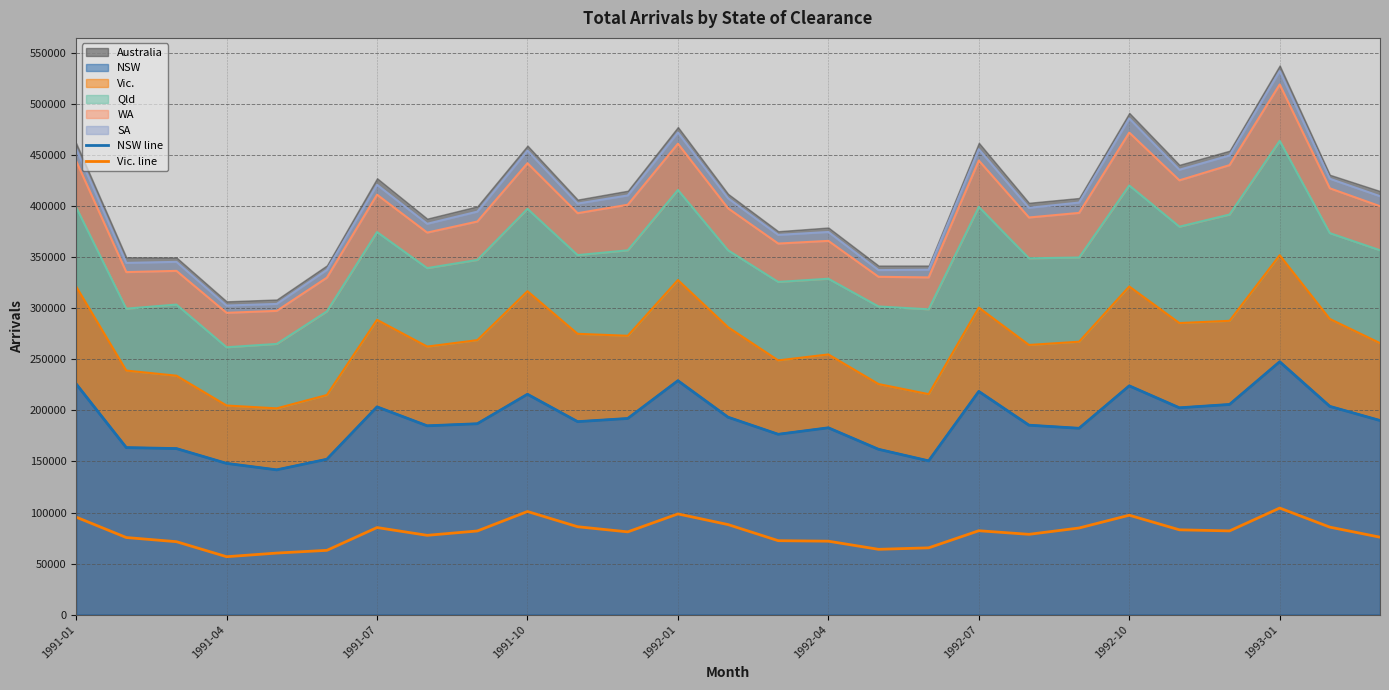

List the series in order of their overall mean, lowest first.

Vic. line, NSW line